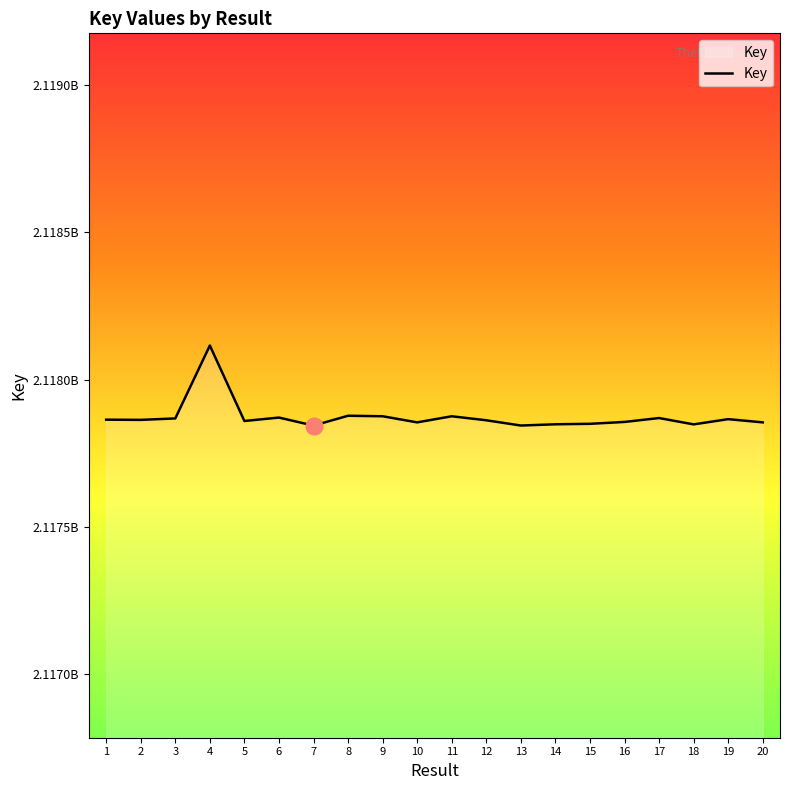

What is the value of the 15th point from the left?

2117850352